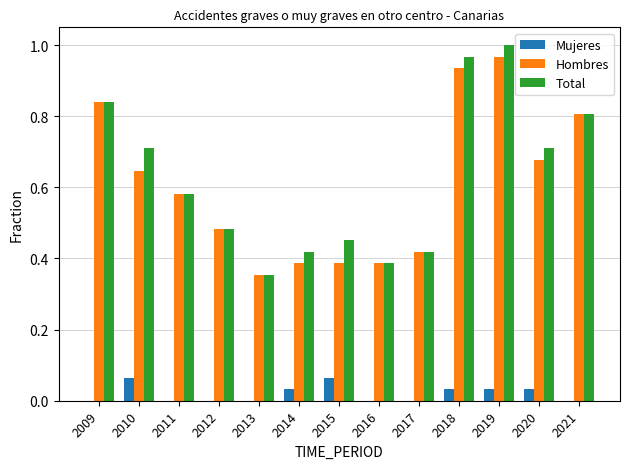

What is the sum of all Total values?

8.1